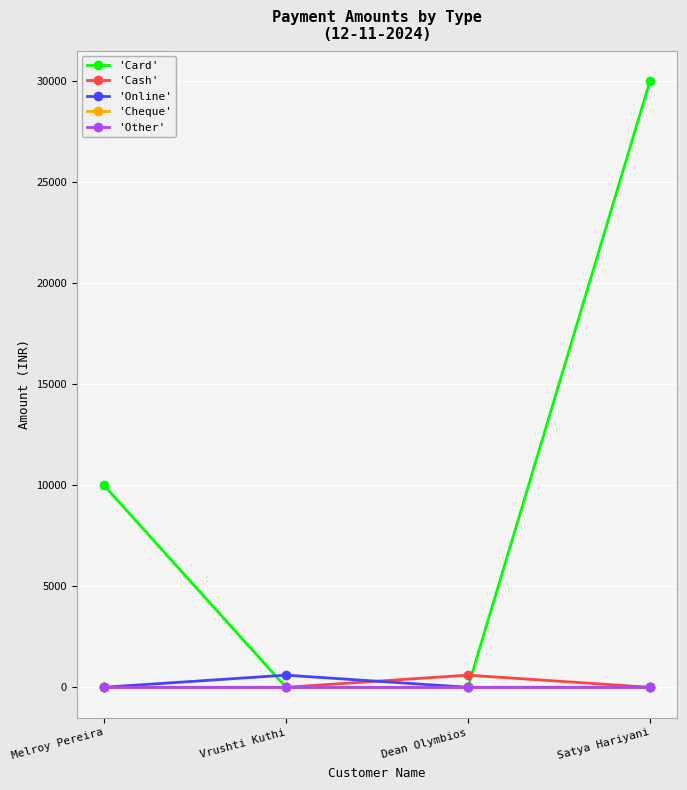

Does the chart have visible grid lines?

Yes